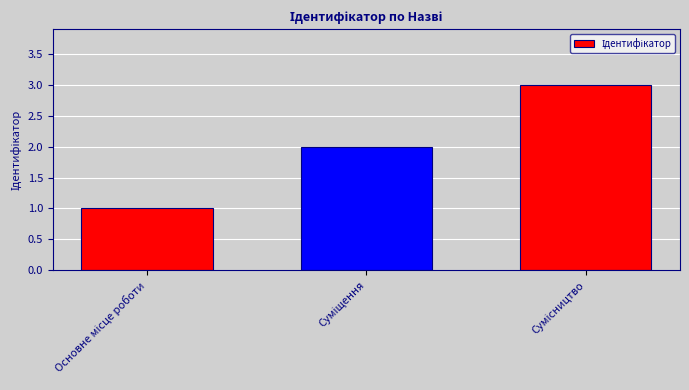

What is the greatest value displayed?

3